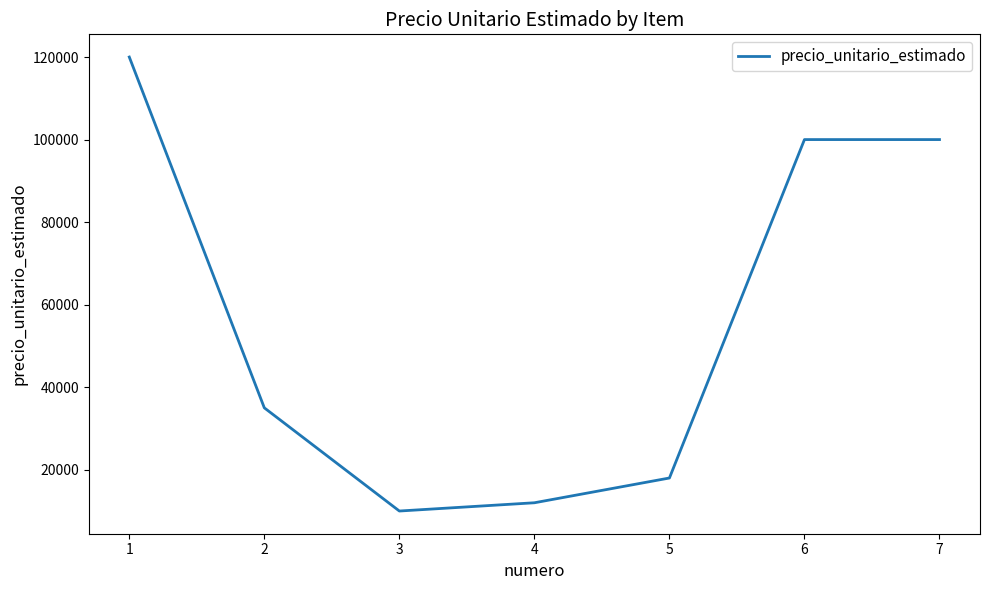

The value at 4 is 12000. True or false?

True